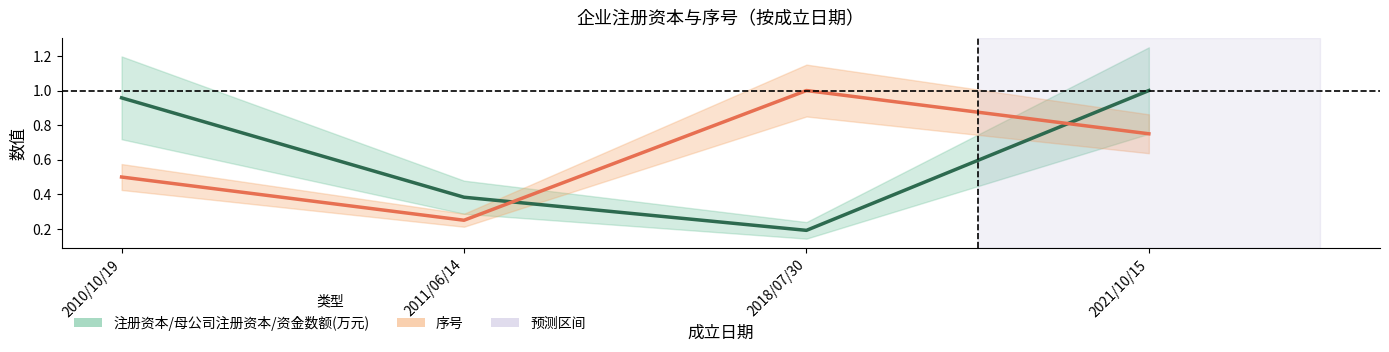

At which category does 注册资本/母公司注册资本/资金数额(万元) reach its first local valley?

2018/07/30